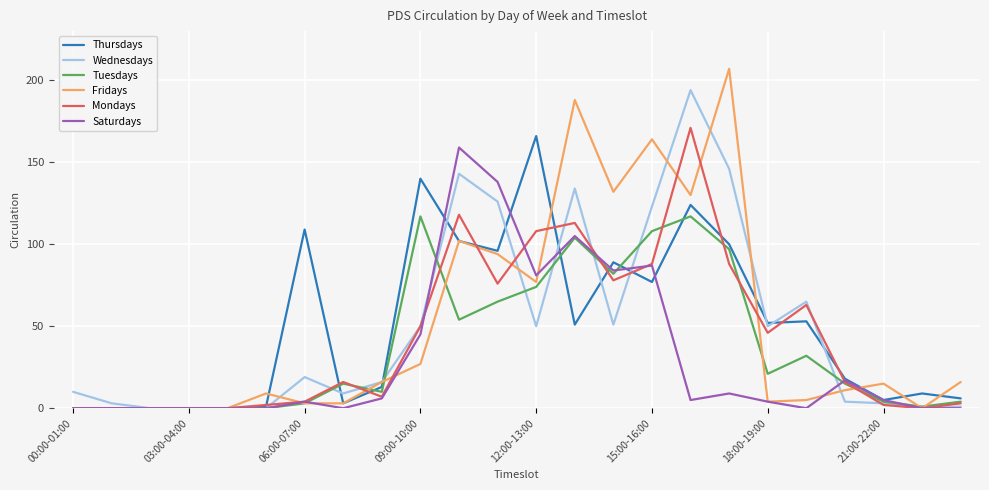

Which series has the widest spread of values?

Fridays